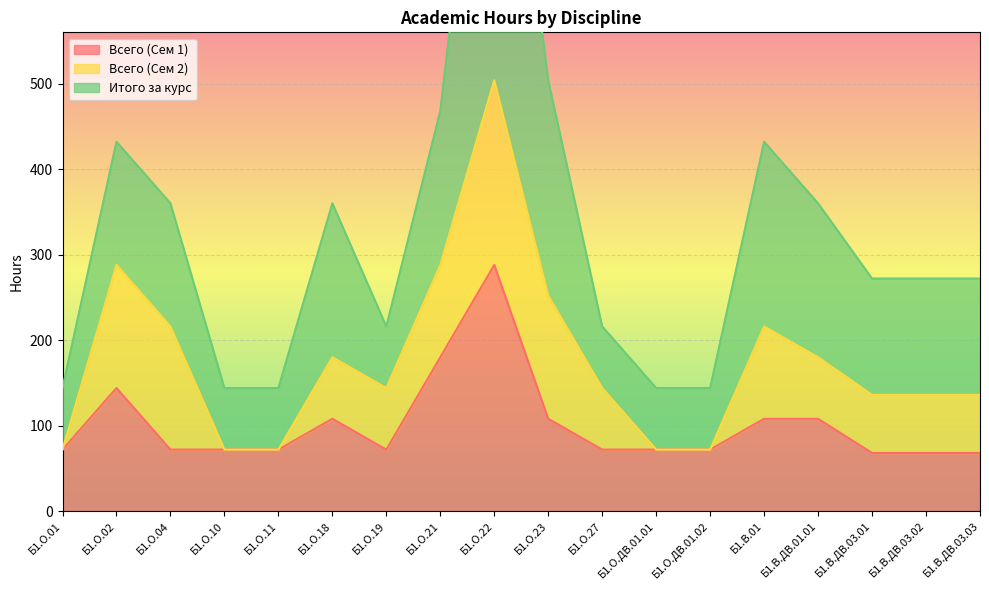

At which label does Итого за курс reach its minimum?

Б1.О.01